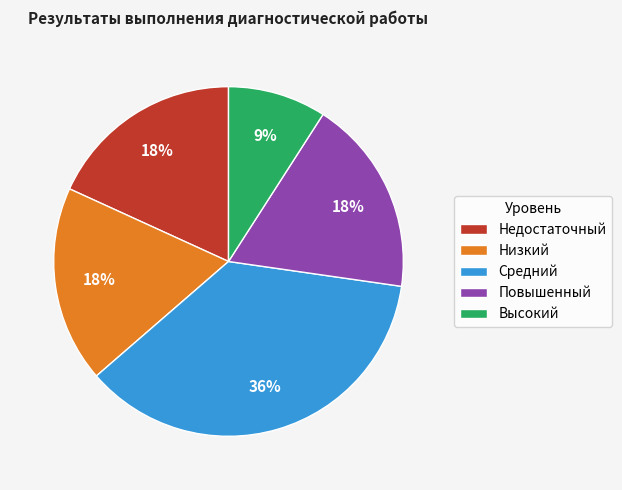

Which category has the biggest portion of the pie?

Средний